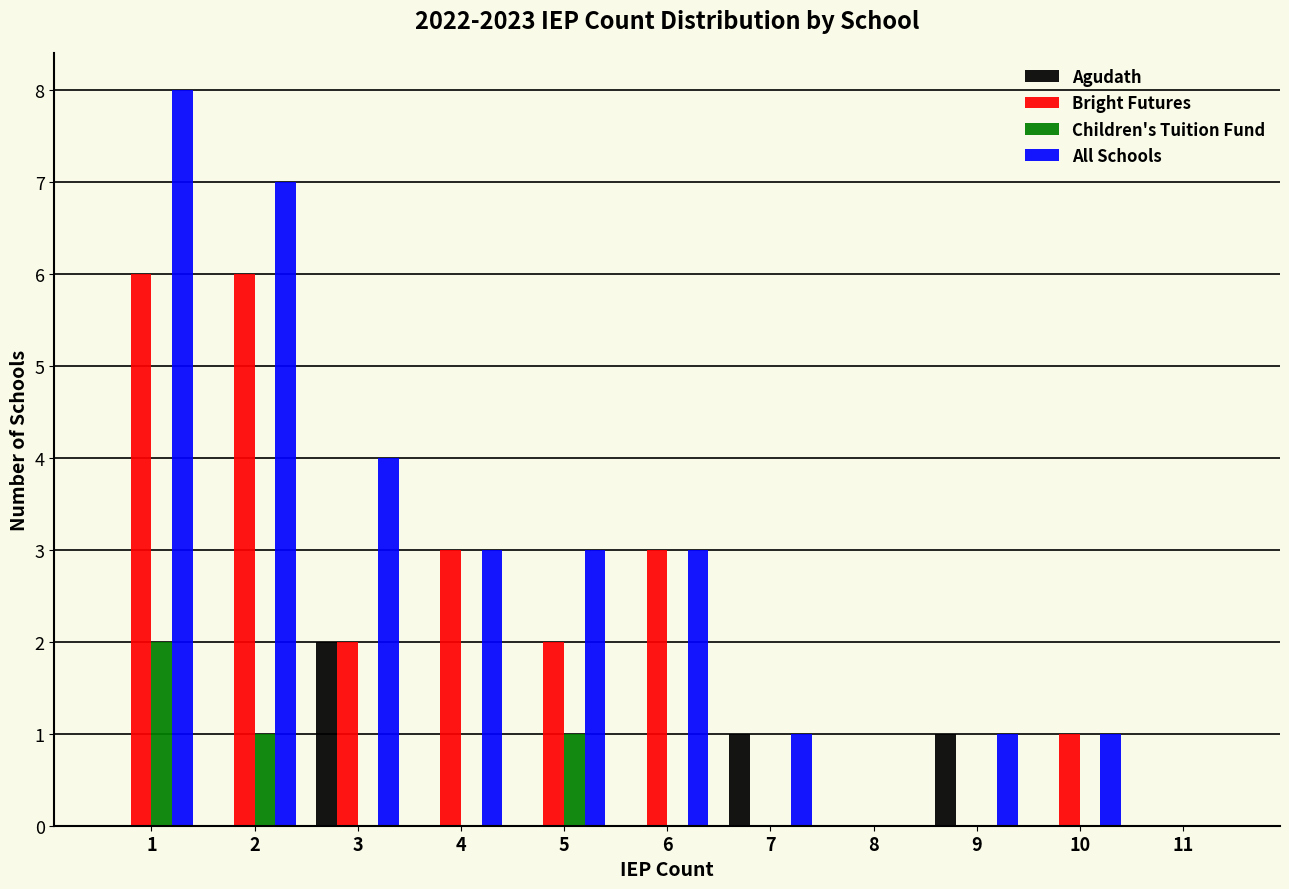

Is it true that Agudath equals 1 at 1?

False